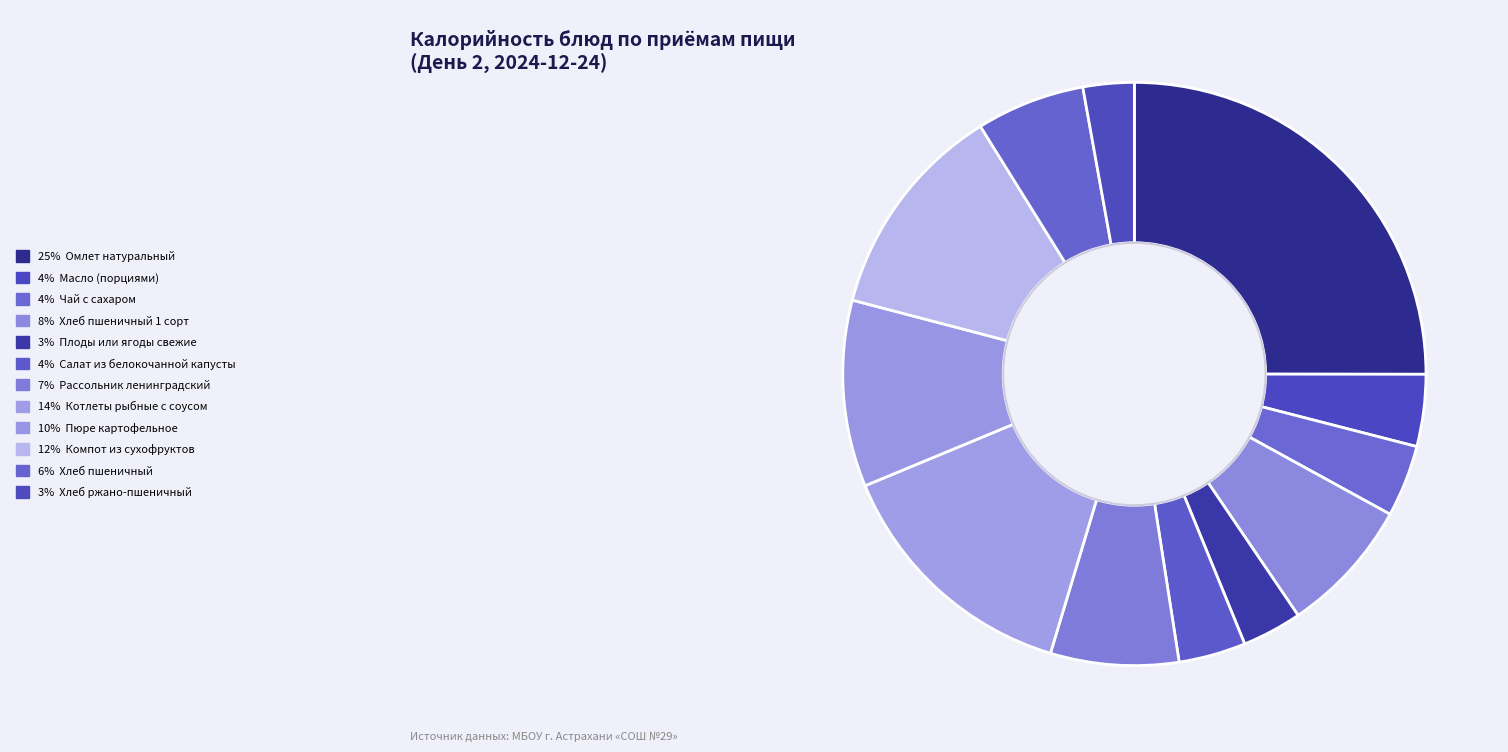

What is the largest slice in the pie chart?

Омлет натуральный